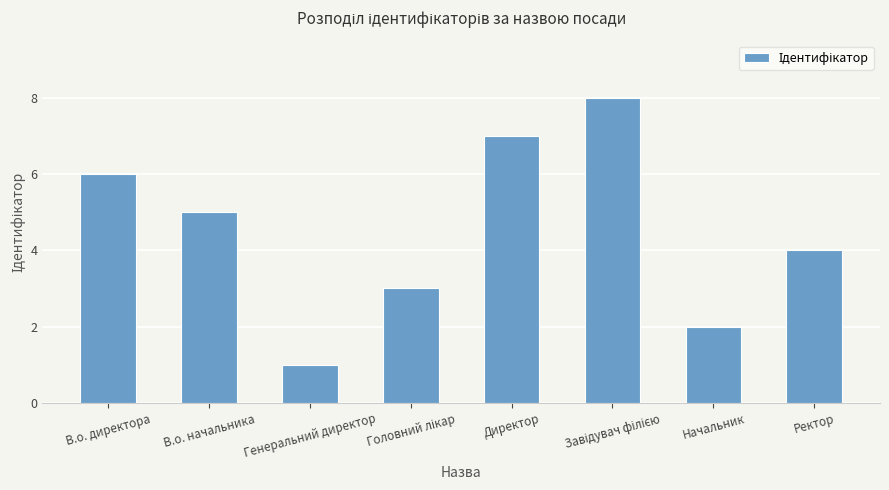

The chart shows a value of 3 at В.о. директора. True or false?

False